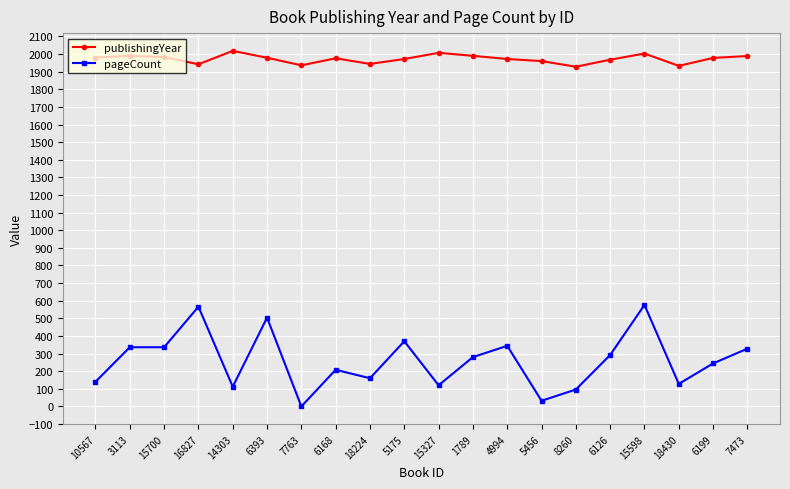

What is the maximum value for publishingYear?

2018